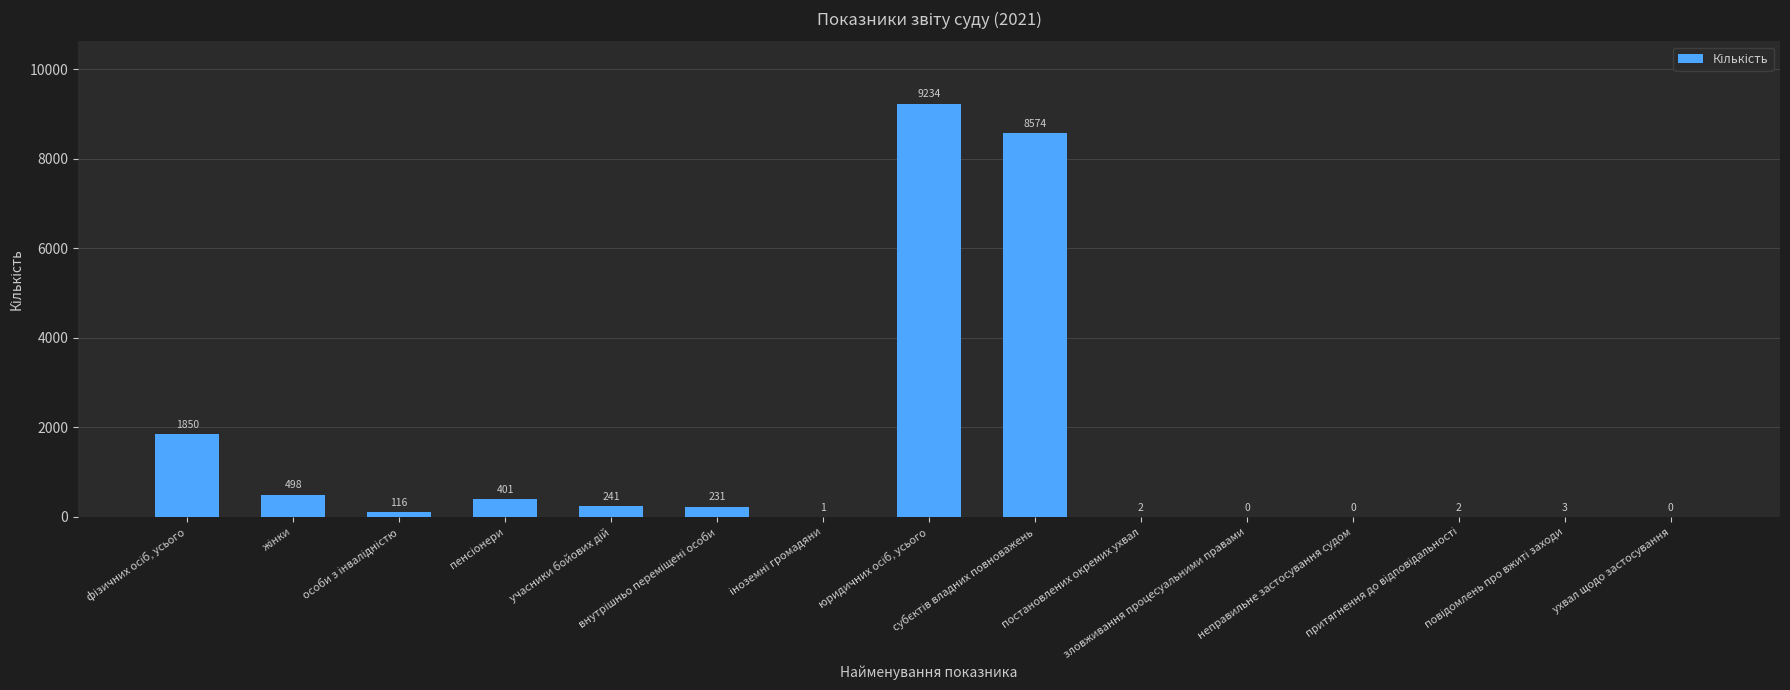

What is the sum of all values?

21153